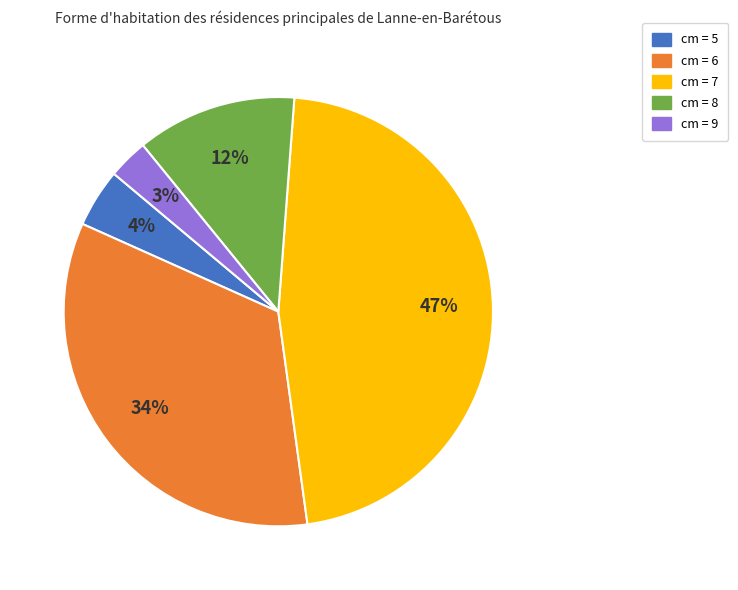

How many slices are in this pie chart?

5